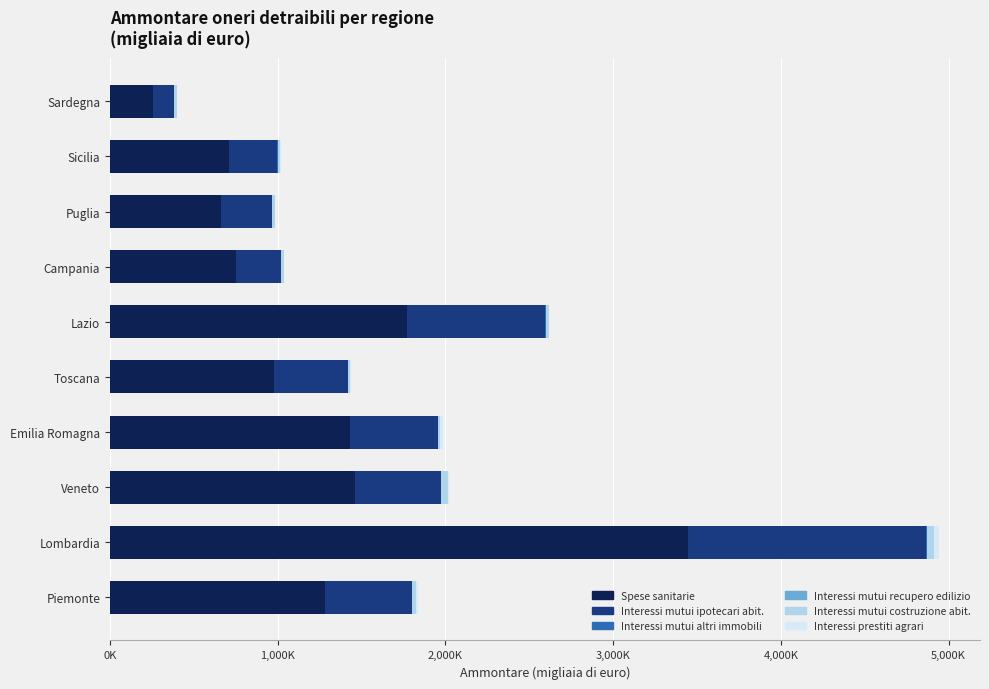

Are the bars horizontal?

Yes